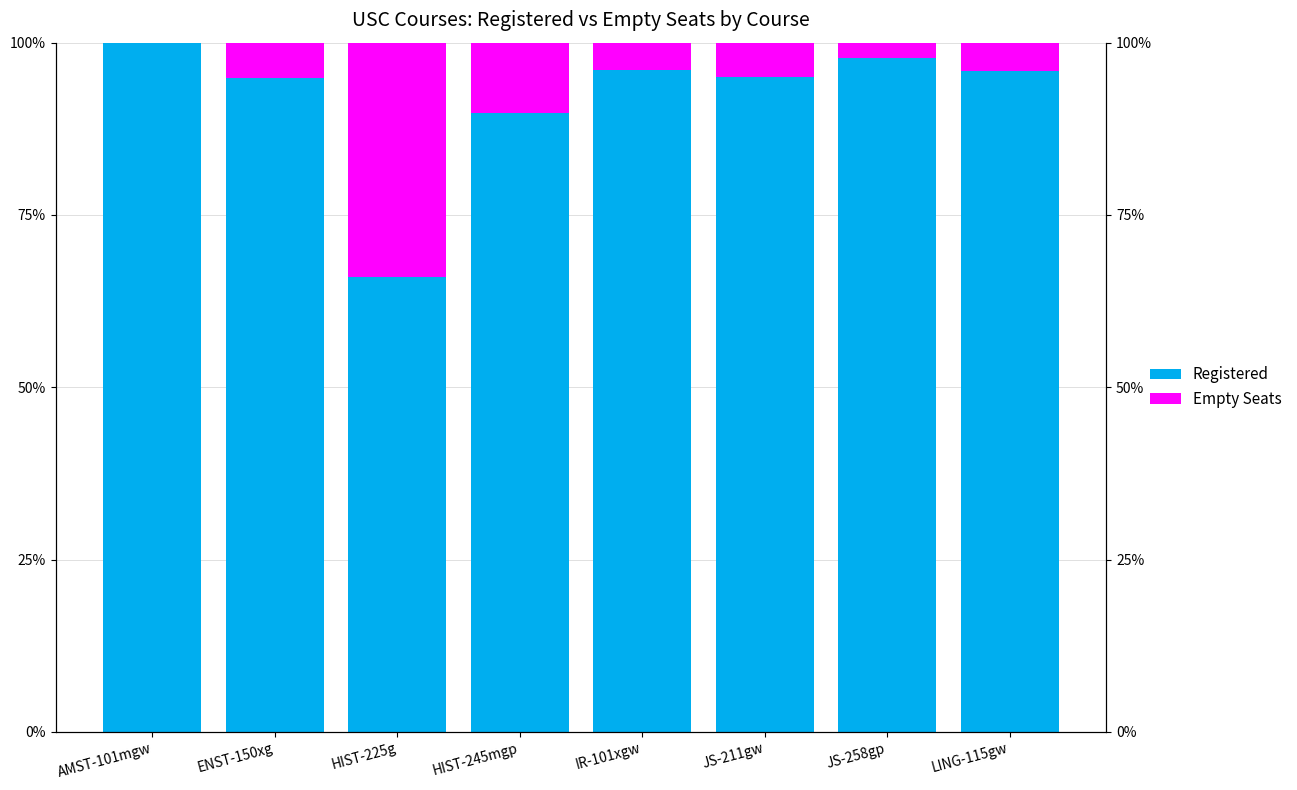

List the series in order of their overall mean, highest first.

Registered, Empty Seats